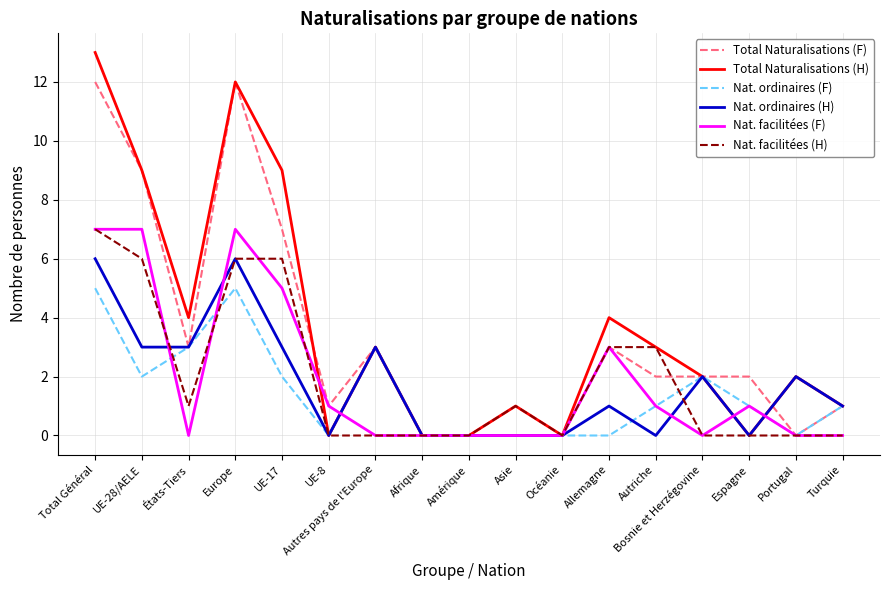

Between Autriche and Bosnie et Herzégovine, which series saw the biggest shift?

Nat. facilitées (H)